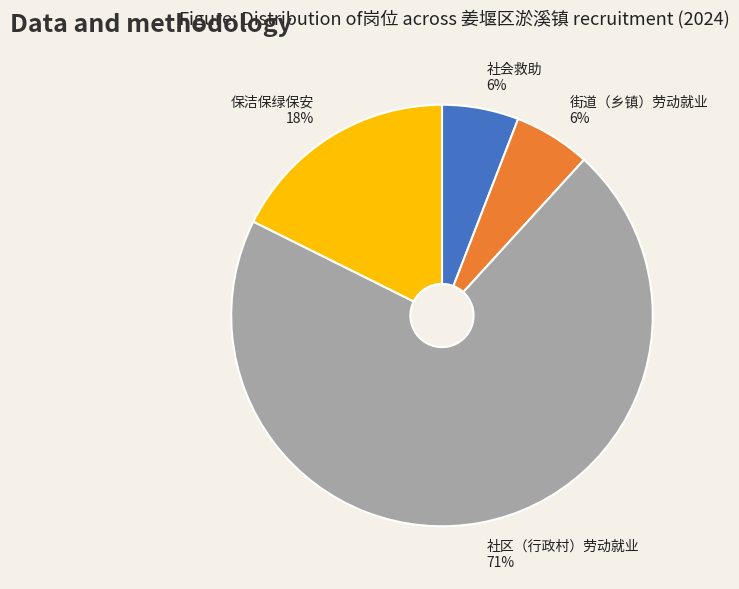

To the nearest percent, what is the difference between the 社会救助 and 保洁保绿保安 slice percentages?

12%